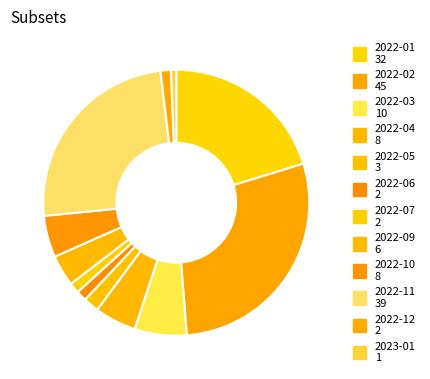

Count the number of slices in the pie.

12